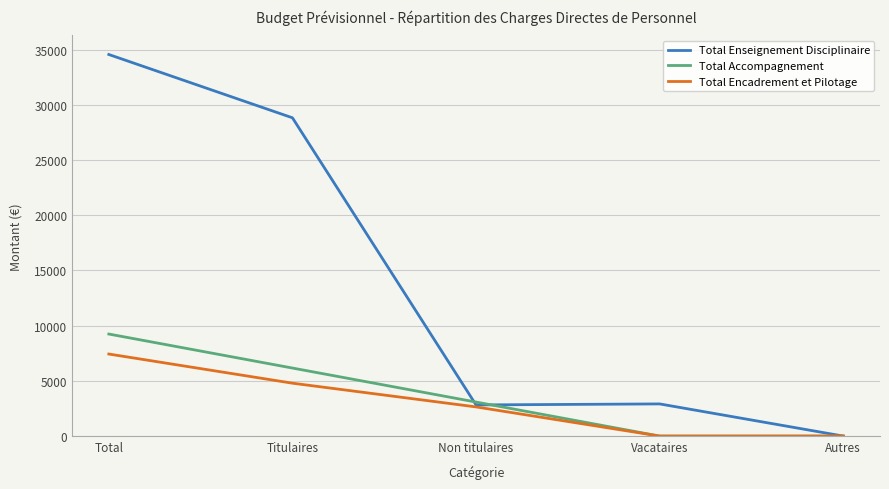

Is the value of Total Accompagnement at Titulaires greater than the value of Total Enseignement Disciplinaire at Autres?

Yes